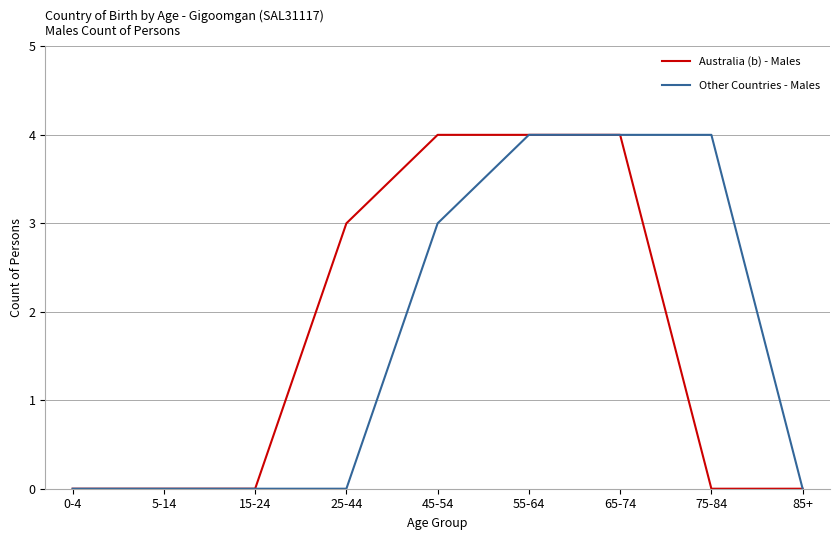

Reading left to right, list all the values displayed in this chart.

Australia (b) - Males: 0-4=0	5-14=0	15-24=0	25-44=3	45-54=4	55-64=4	65-74=4	75-84=0	85+=0
Other Countries - Males: 0-4=0	5-14=0	15-24=0	25-44=0	45-54=3	55-64=4	65-74=4	75-84=4	85+=0